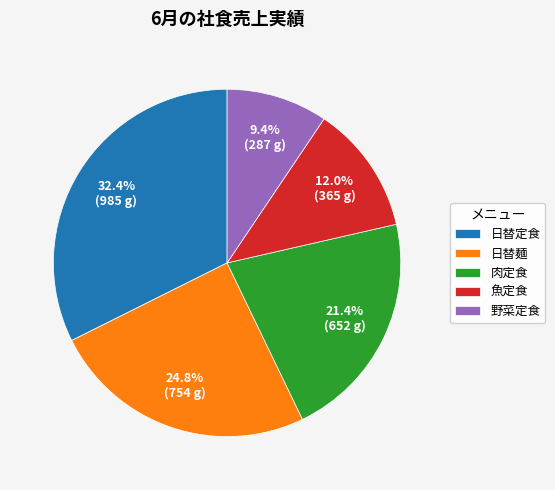

Which category has the biggest portion of the pie?

日替定食